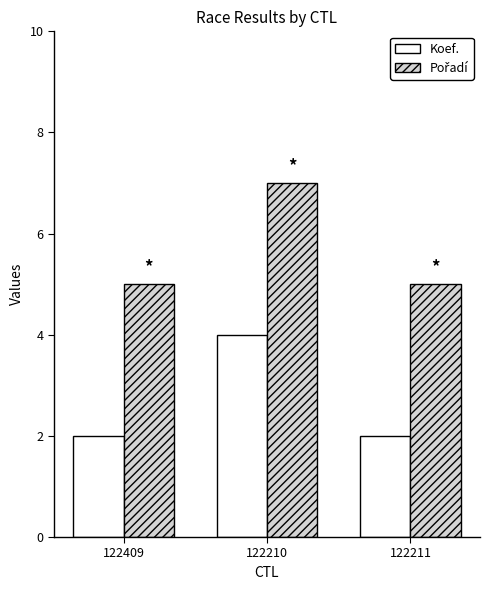

What is the sum of all Koef. values?

8